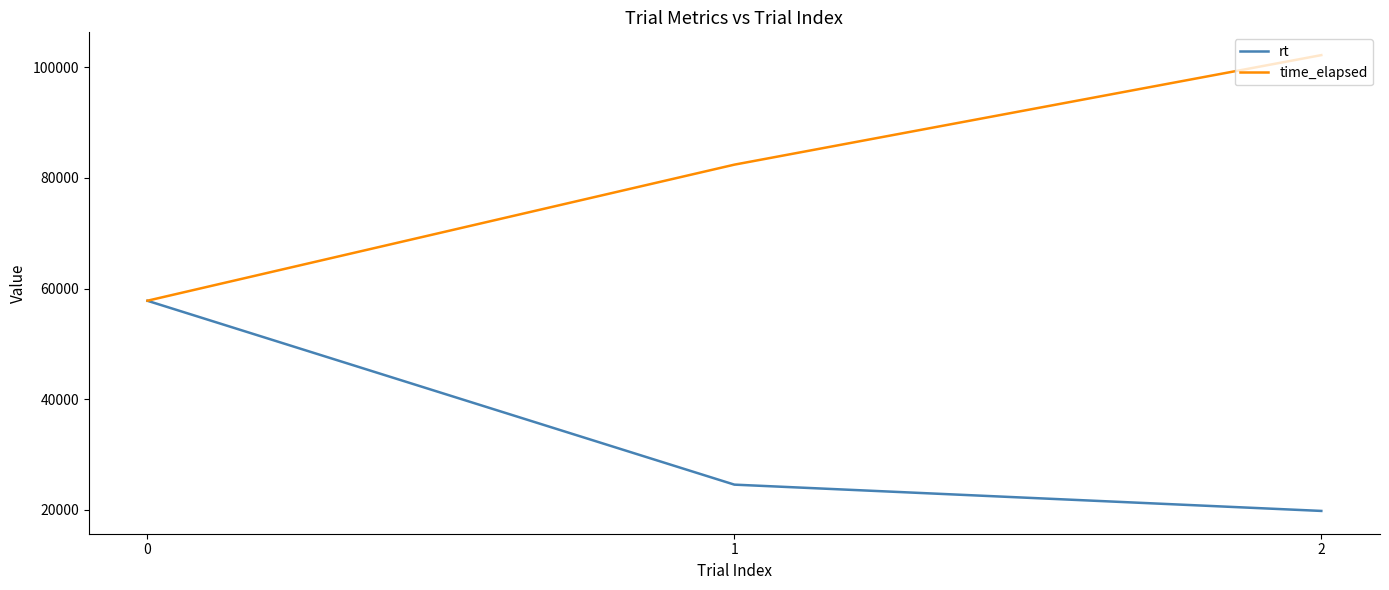

What is the spread (max minus min) of values at 1?

57852